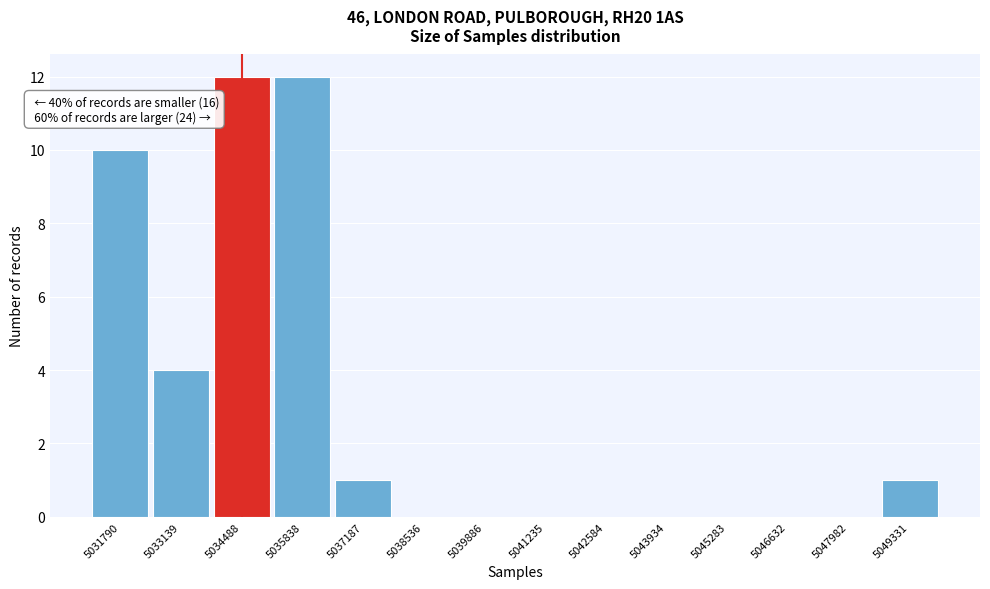

Reading left to right, transcribe all the data shown in this chart.

5031790=10	5033139=4	5034488=12	5035838=12	5037187=1	5038536=0	5039886=0	5041235=0	5042584=0	5043934=0	5045283=0	5046632=0	5047982=0	5049331=1